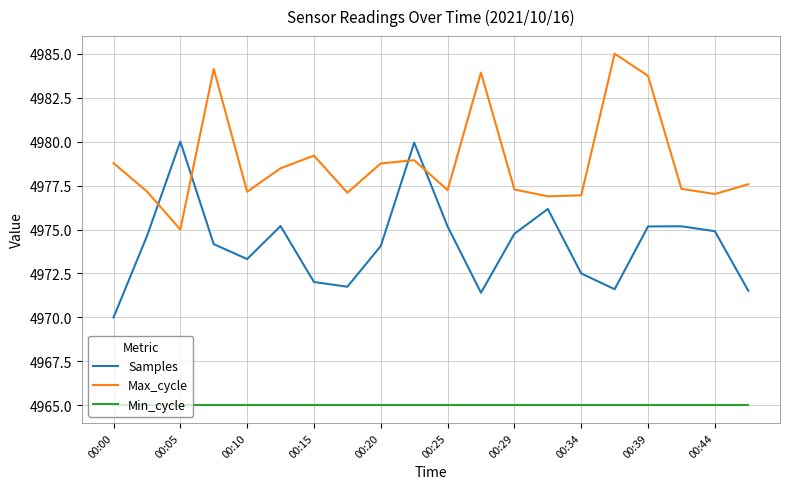

What is the average value of the Max_cycle series?

4978.9